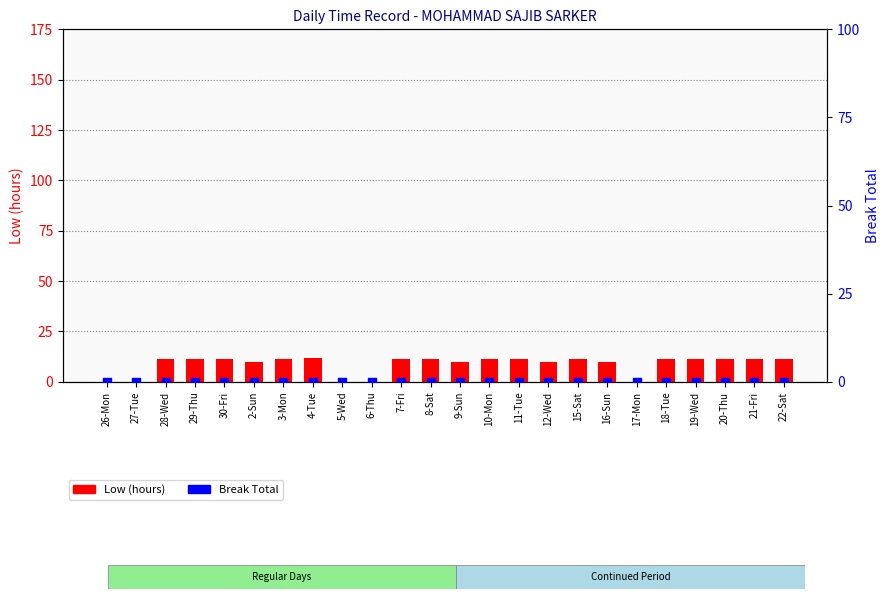

Which series has the largest total across all categories?

Low (hours)